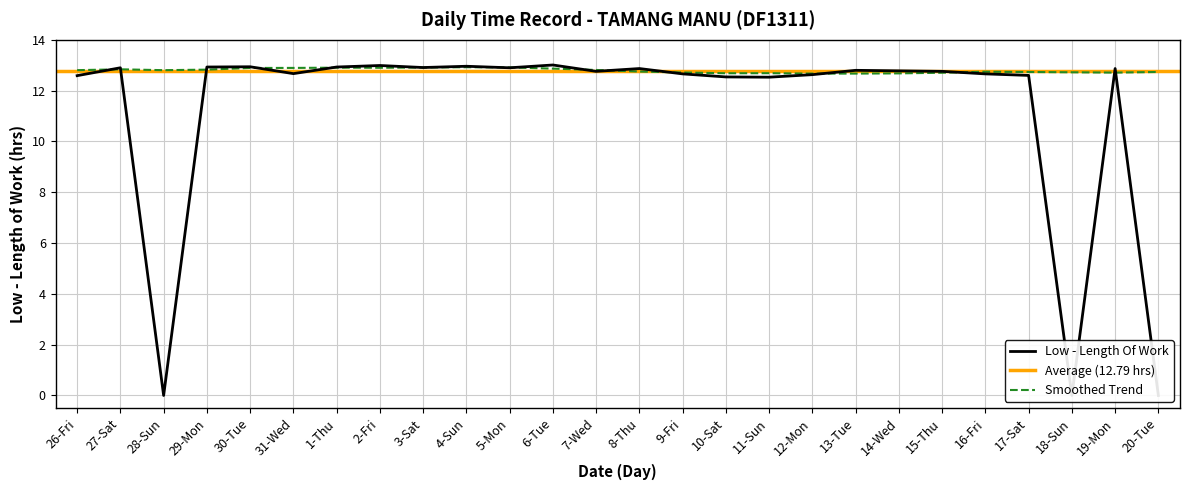

What is the sum of the values at 28-Sun and 4-Sun?

13.0